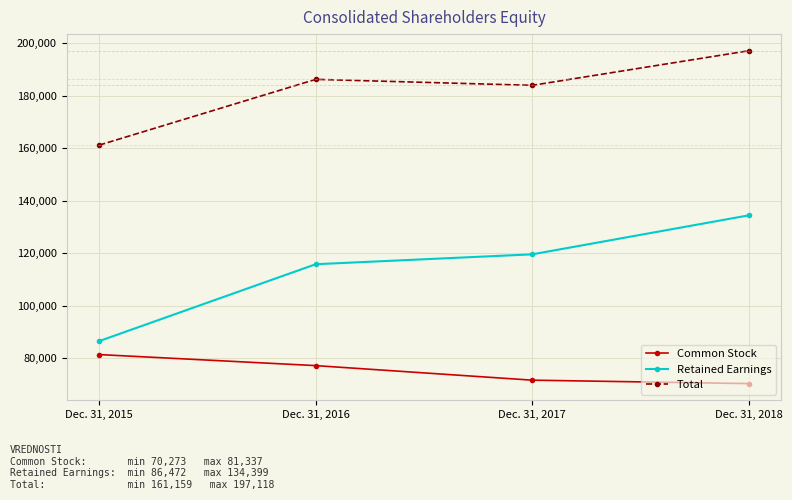

Is it true that Retained Earnings equals 29063 at Dec. 31, 2018?

False